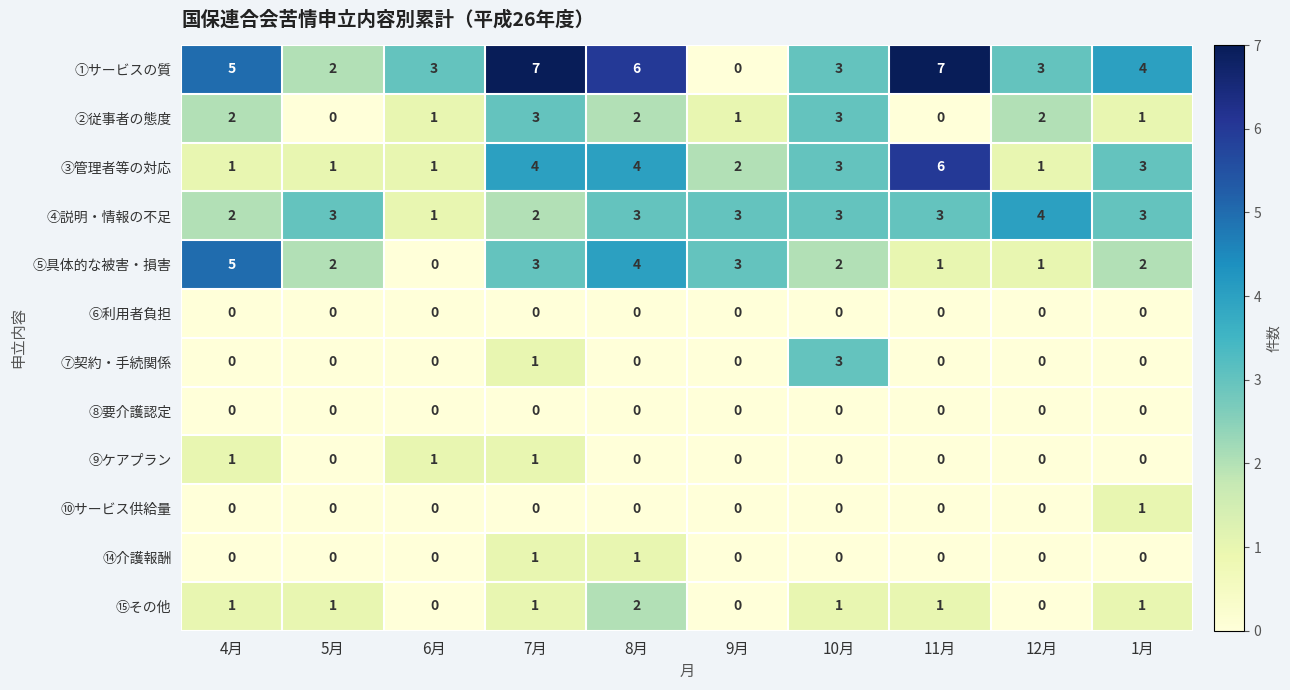

What is the sum of all ③管理者等の対応 values?

26